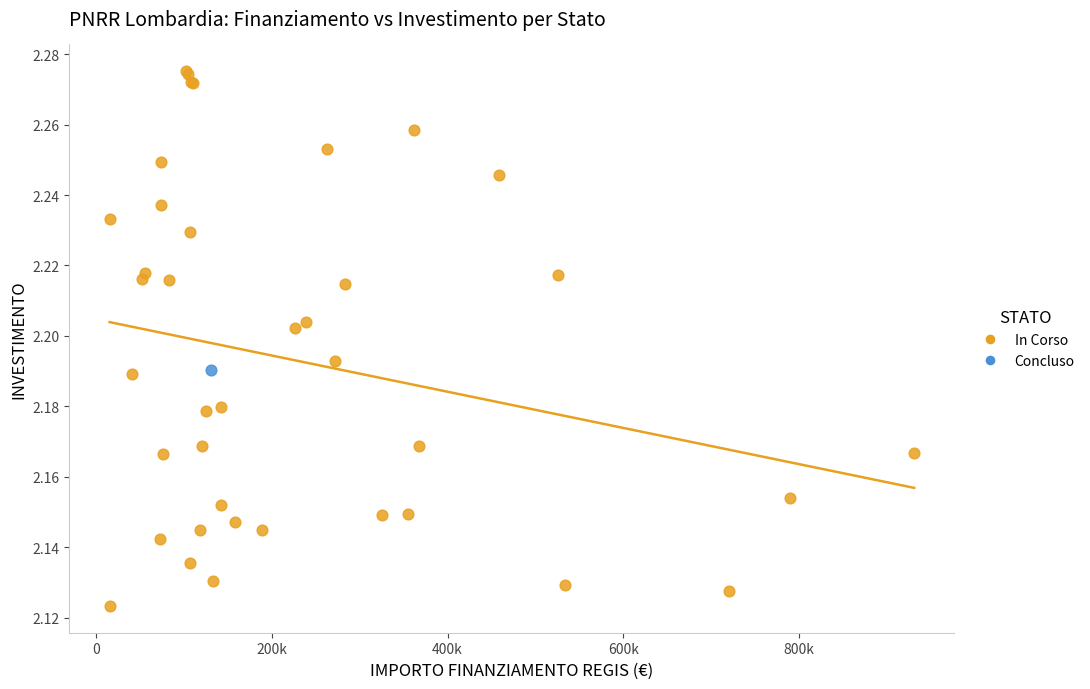

What are all the series names shown in the legend?

In Corso, Concluso